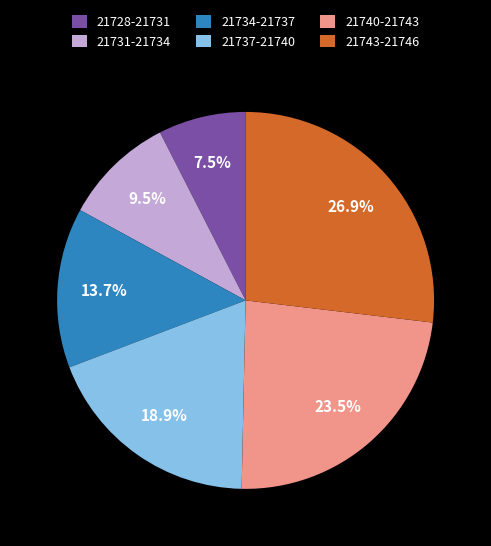

Which category has the biggest portion of the pie?

21743-21746